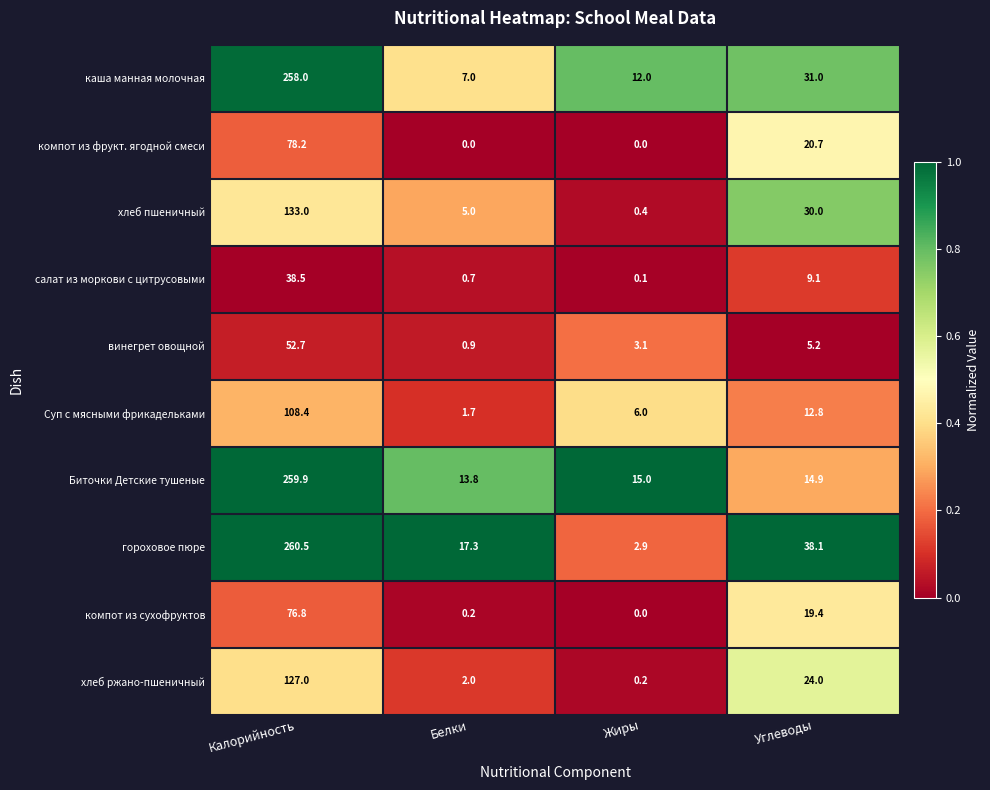

What is the spread (max minus min) of values at Калорийность?

222.0